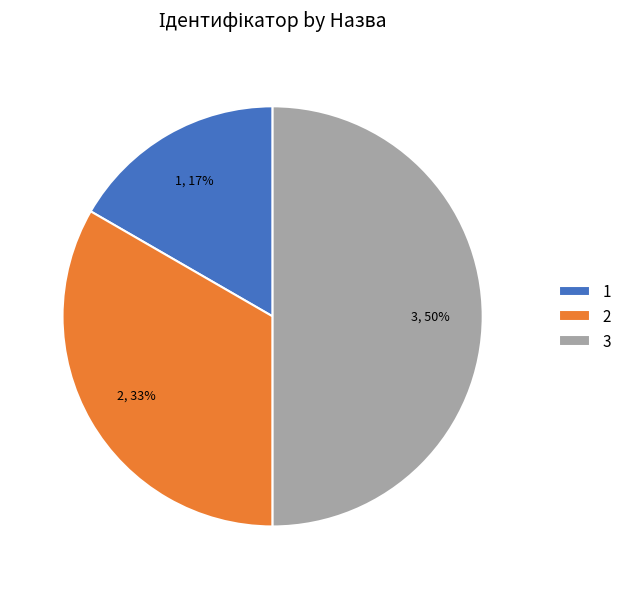

To the nearest percent, what is the average slice percentage?

33%